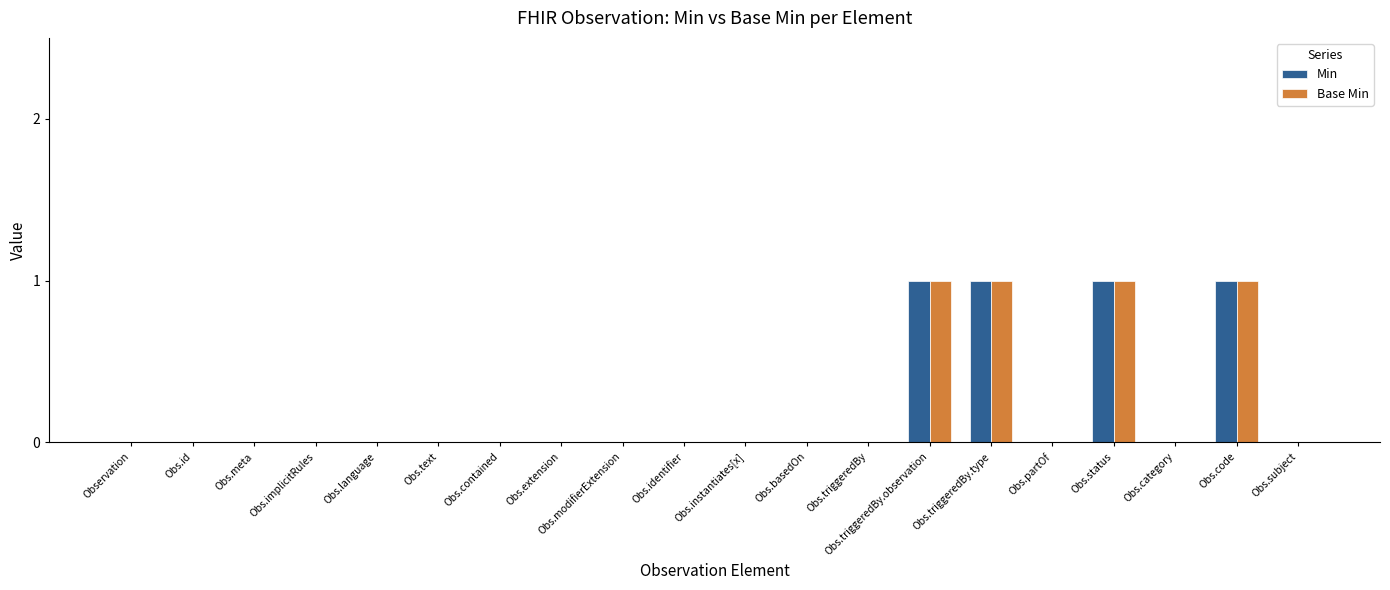

How many Base Min values are between 0 and 1?

20